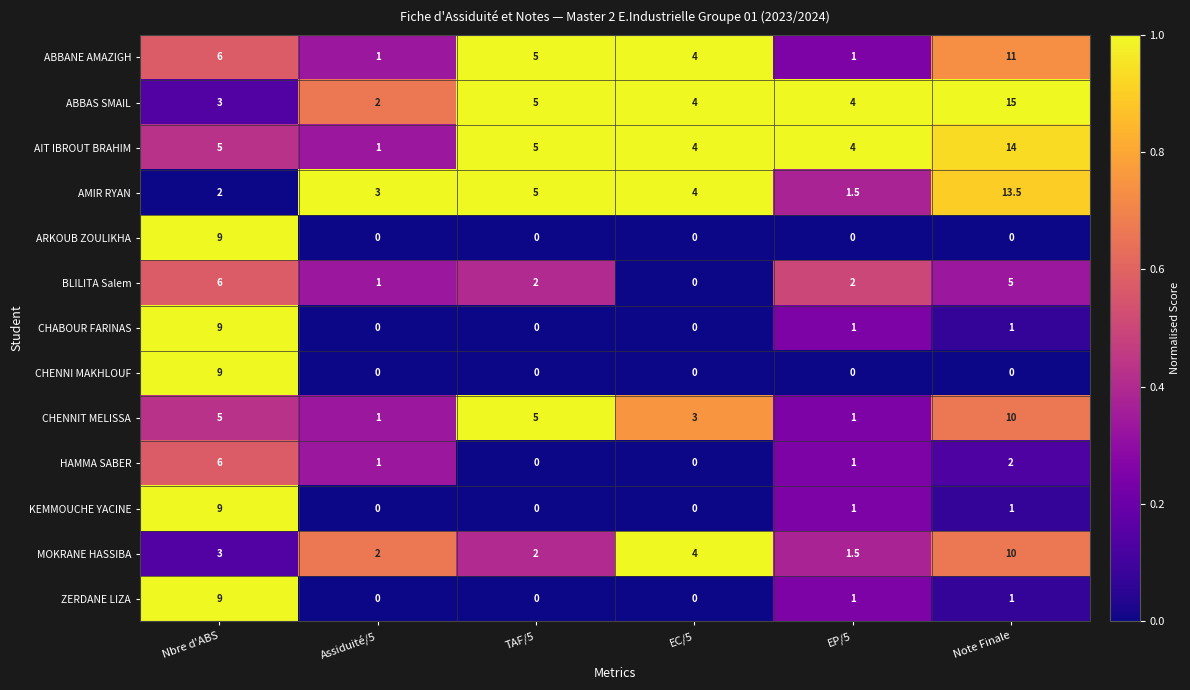

What is the spread (max minus min) of values at EP/5?

4.0